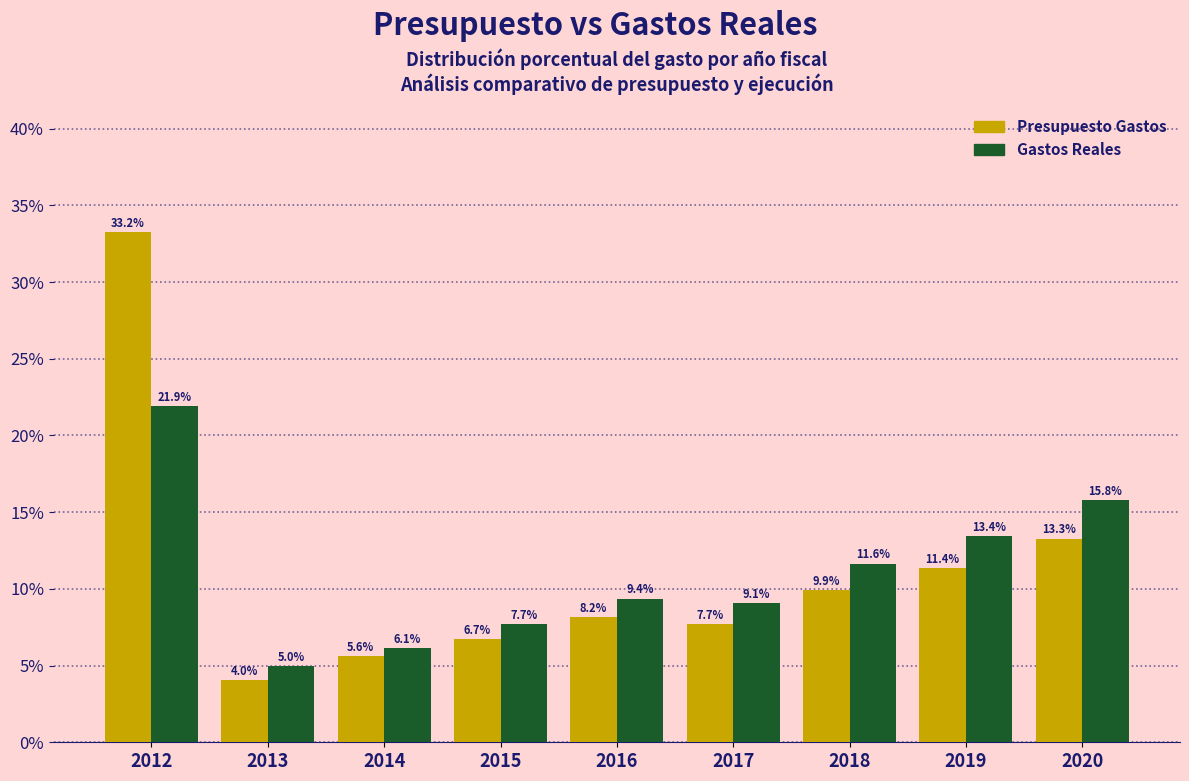

Reading right to left, extract all data points from this chart.

Presupuesto Gastos: 2020=13.3	2019=11.4	2018=9.9	2017=7.7	2016=8.2	2015=6.7	2014=5.6	2013=4.0	2012=33.2
Gastos Reales: 2020=15.8	2019=13.4	2018=11.6	2017=9.1	2016=9.4	2015=7.7	2014=6.1	2013=5.0	2012=21.9